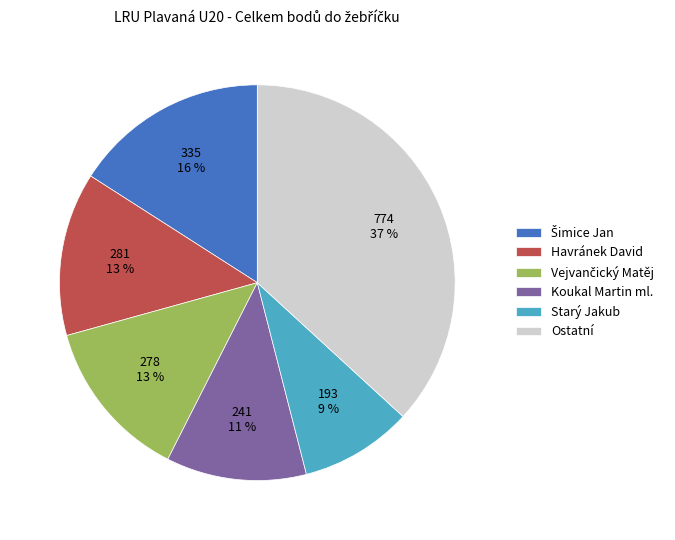

What percentage is the Havránek David slice, to the nearest percent?

13%